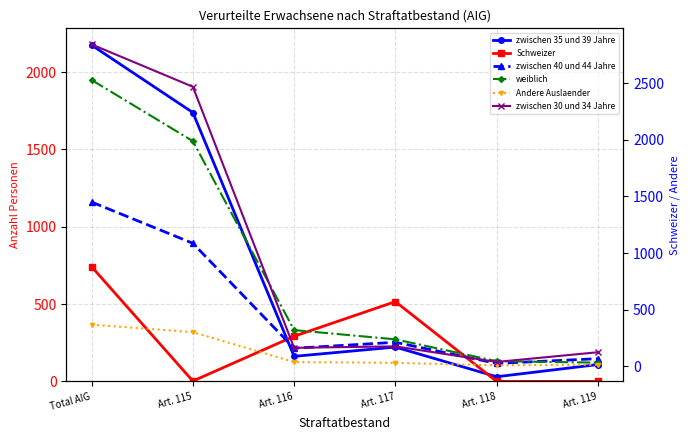

Reading right to left, extract all data points from this chart.

zwischen 35 und 39 Jahre: Art. 119=109	Art. 118=30	Art. 117=222	Art. 116=162	Art. 115=1739	Total AIG=2175
Schweizer: Art. 119=0	Art. 118=0	Art. 117=516	Art. 116=292	Art. 115=2	Total AIG=742
zwischen 40 und 44 Jahre: Art. 119=65	Art. 118=23	Art. 117=210	Art. 116=157	Art. 115=1086	Total AIG=1451
weiblich: Art. 119=30	Art. 118=43	Art. 117=236	Art. 116=318	Art. 115=1990	Total AIG=2531
Andere Auslaender: Art. 119=12	Art. 118=6	Art. 117=28	Art. 116=35	Art. 115=300	Total AIG=366
zwischen 30 und 34 Jahre: Art. 119=122	Art. 118=36	Art. 117=174	Art. 116=161	Art. 115=2471	Total AIG=2846